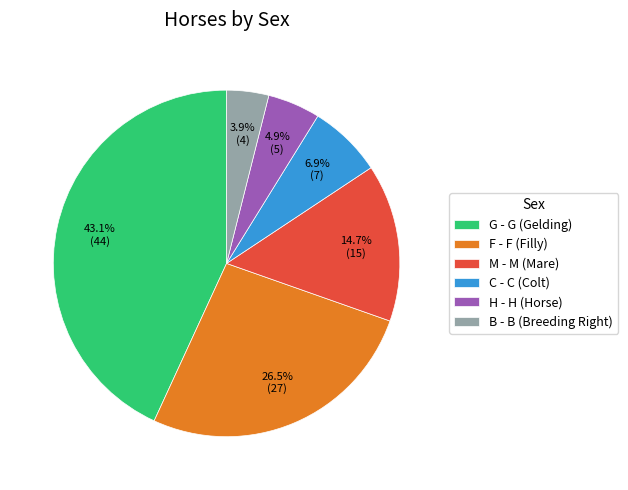

Between H - H (Horse) and M - M (Mare), which is larger?

M - M (Mare)